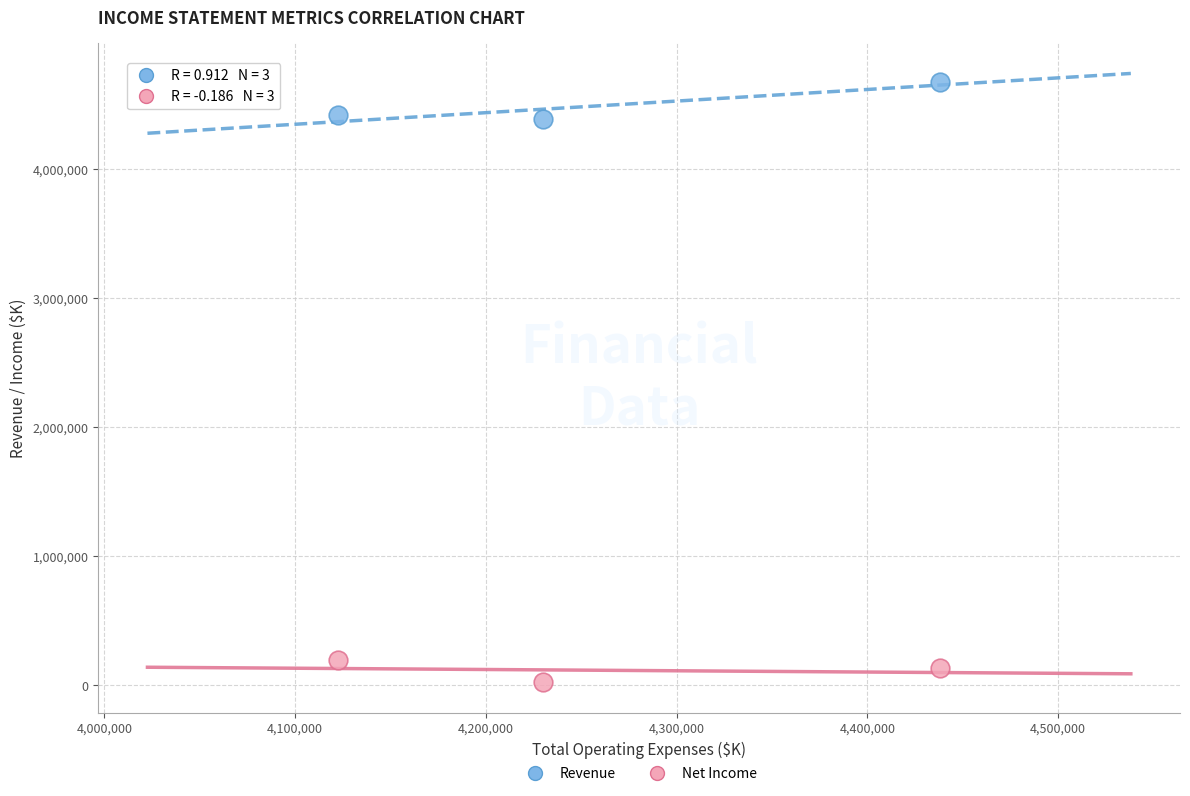

Which series contains the highest Y value?

Revenue